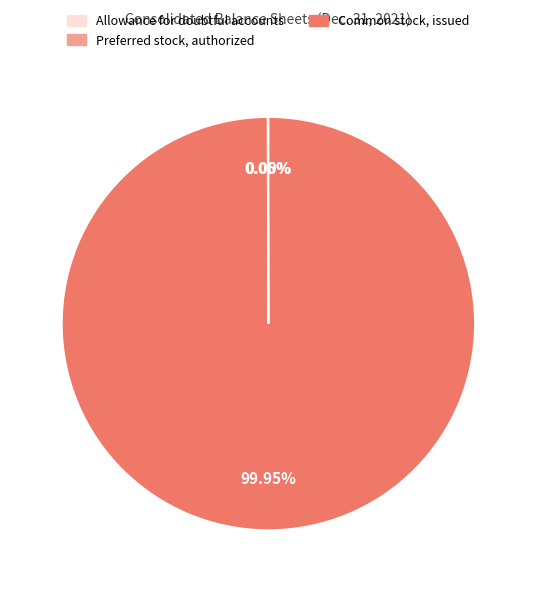

Which slice represents more than half of the pie?

Common stock, issued